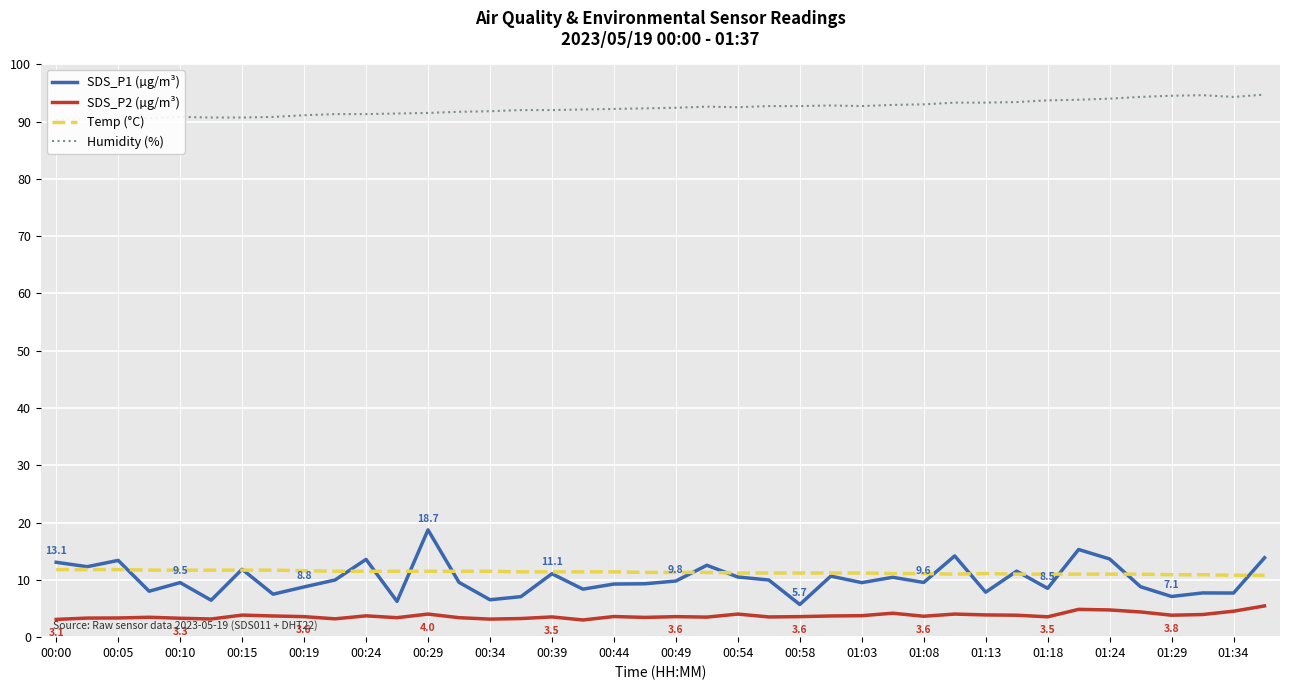

What is the sum of all SDS_P1 (µg/m³) values?

405.5